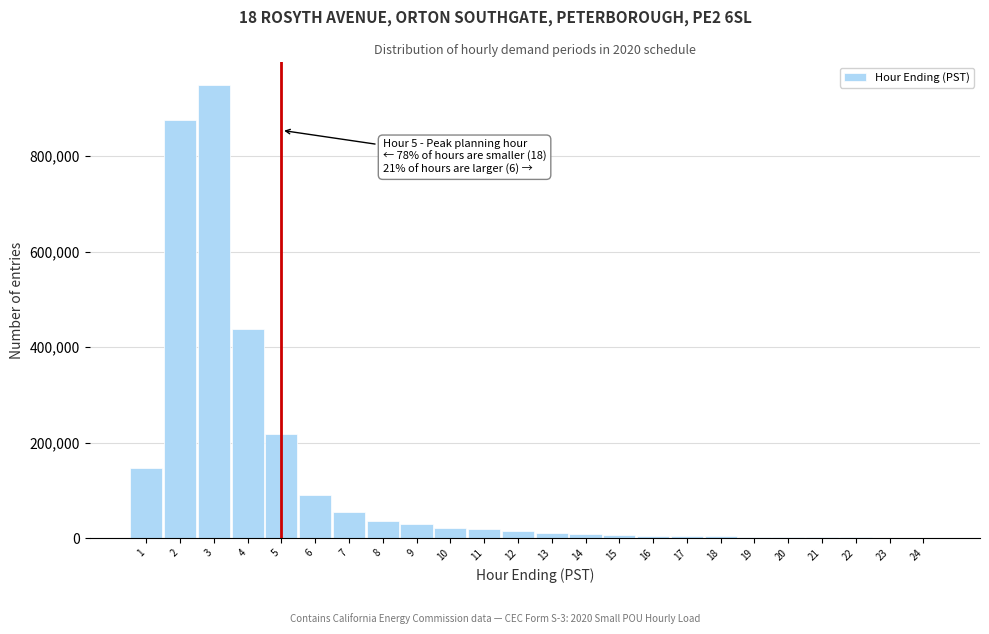

Which range on the x-axis has the tallest bar?

2.5 to 3.5